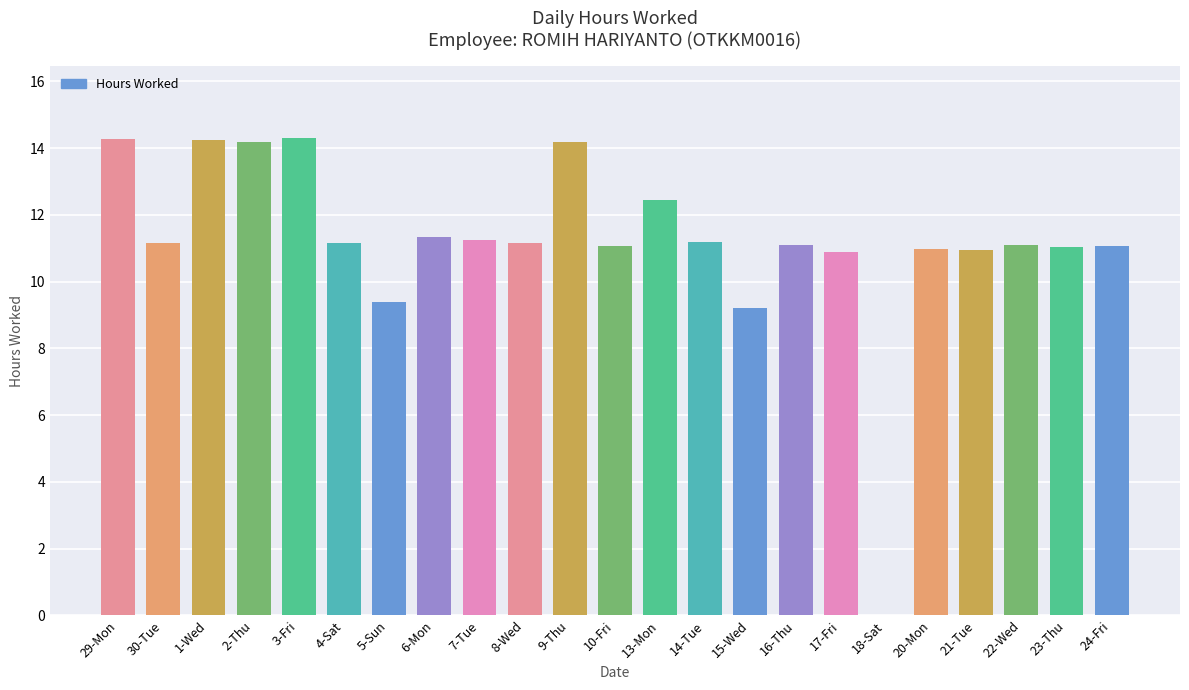

How many values are above zero?

22